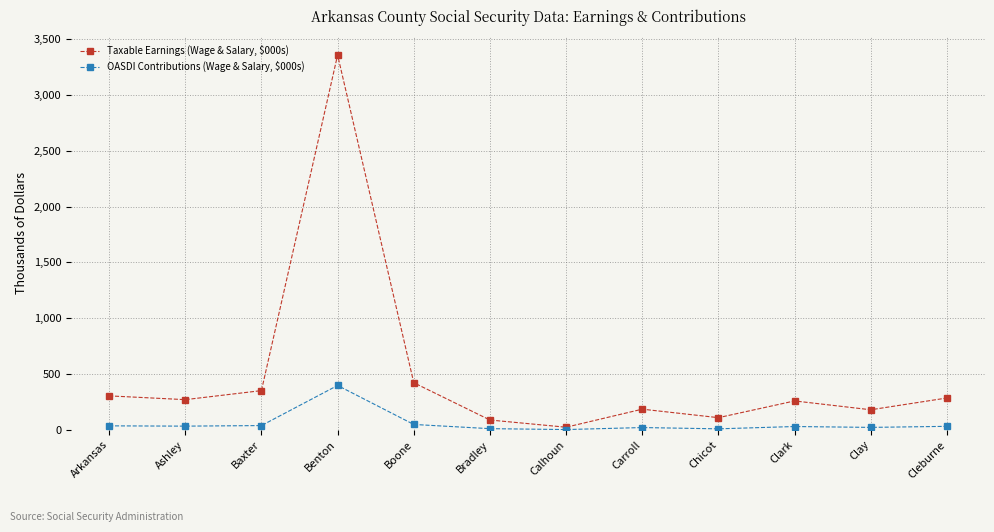

Is it true that Taxable Earnings (Wage & Salary, $000s) equals 442.0 at Arkansas?

False